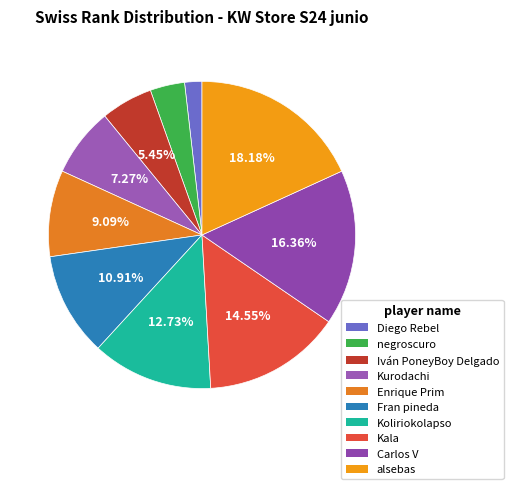

Count the number of slices in the pie.

10